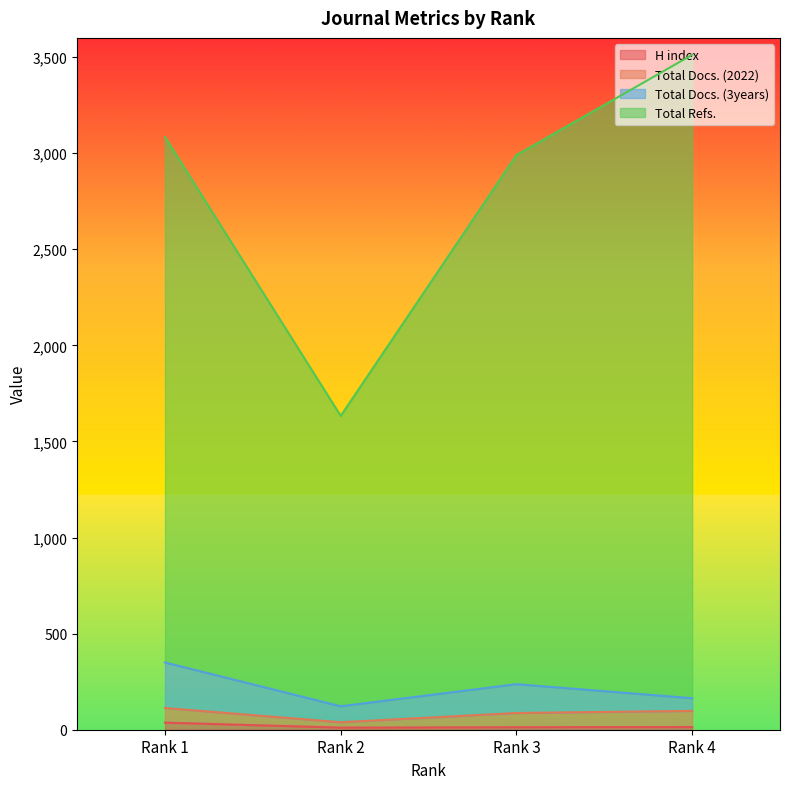

True or false: H index and Total Docs. (2022) cross at least once.

False